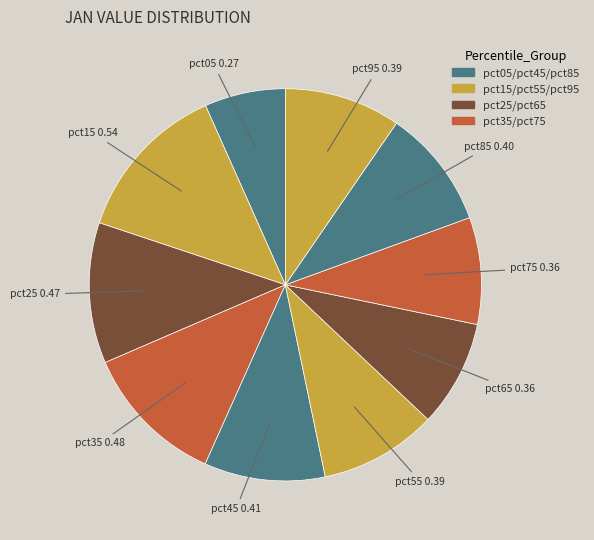

What is the largest slice in the pie chart?

pct15